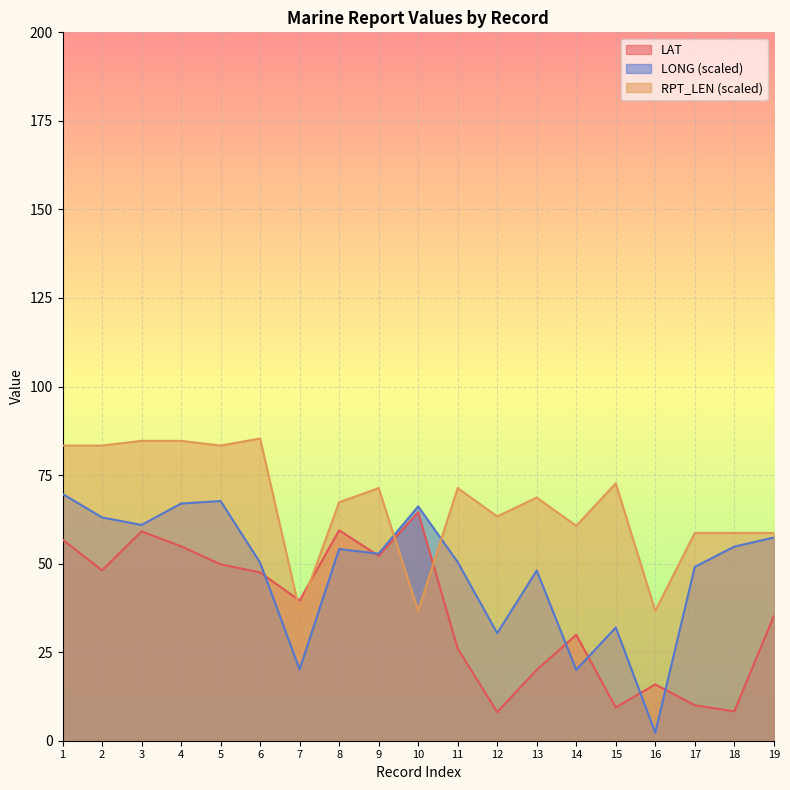

The RPT_LEN series shows 67.3 at 8. True or false?

True